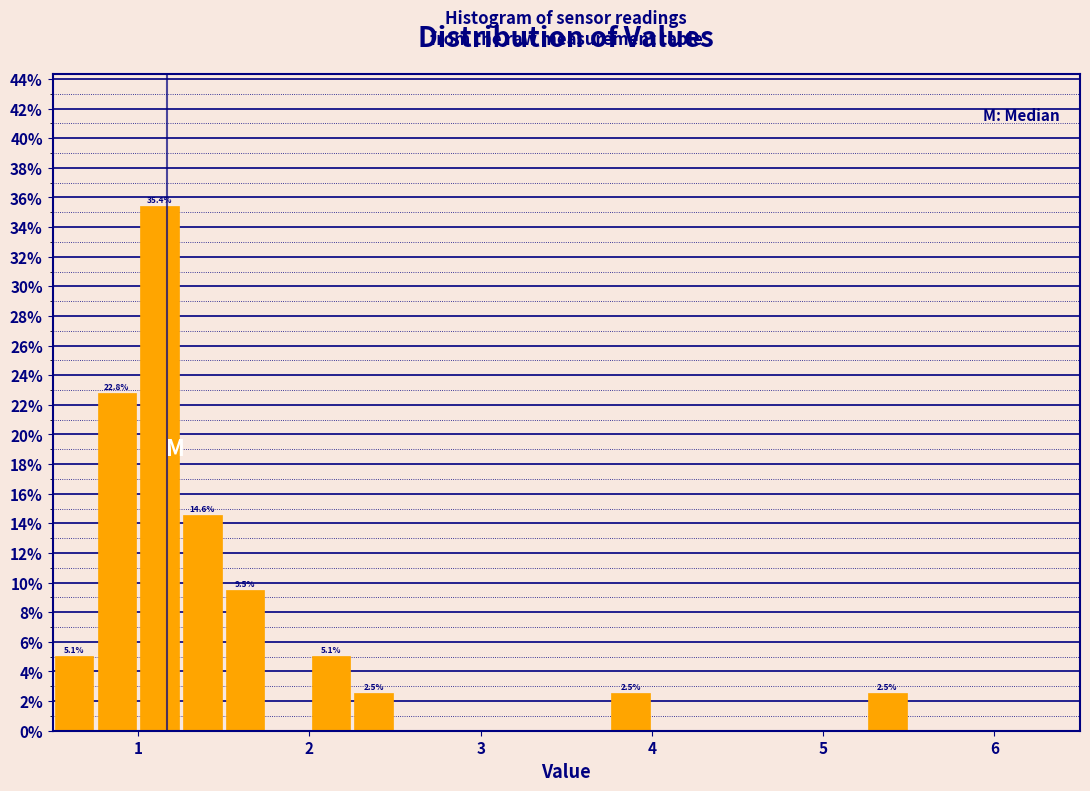

Read against the x-axis, roughly where is the centre of the tallest bar?

1.1